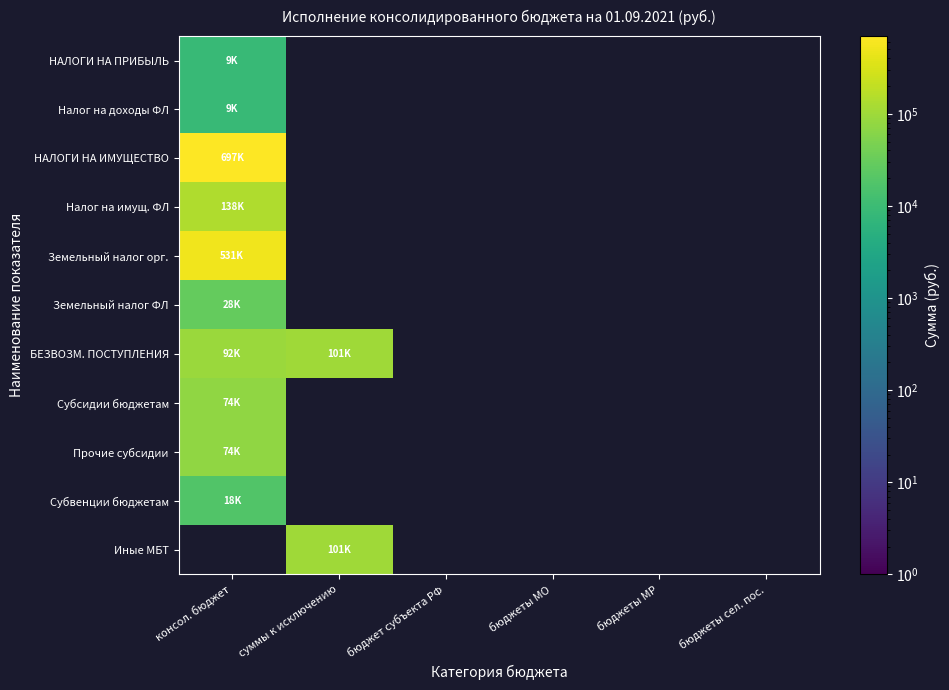

Count the number of data series in this chart.

11